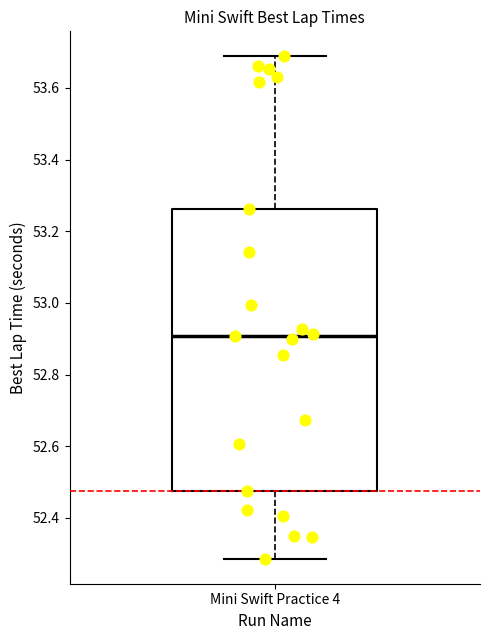

Transcribe this box plot: give where the median line is, the range the box spans, and where the two whiskers end, as read against the y-axis. The values are not printed on the chart, so give them approximately, as read against the axis.

median 52.90, box 52.48 to 53.26, whiskers 52.28 to 53.68